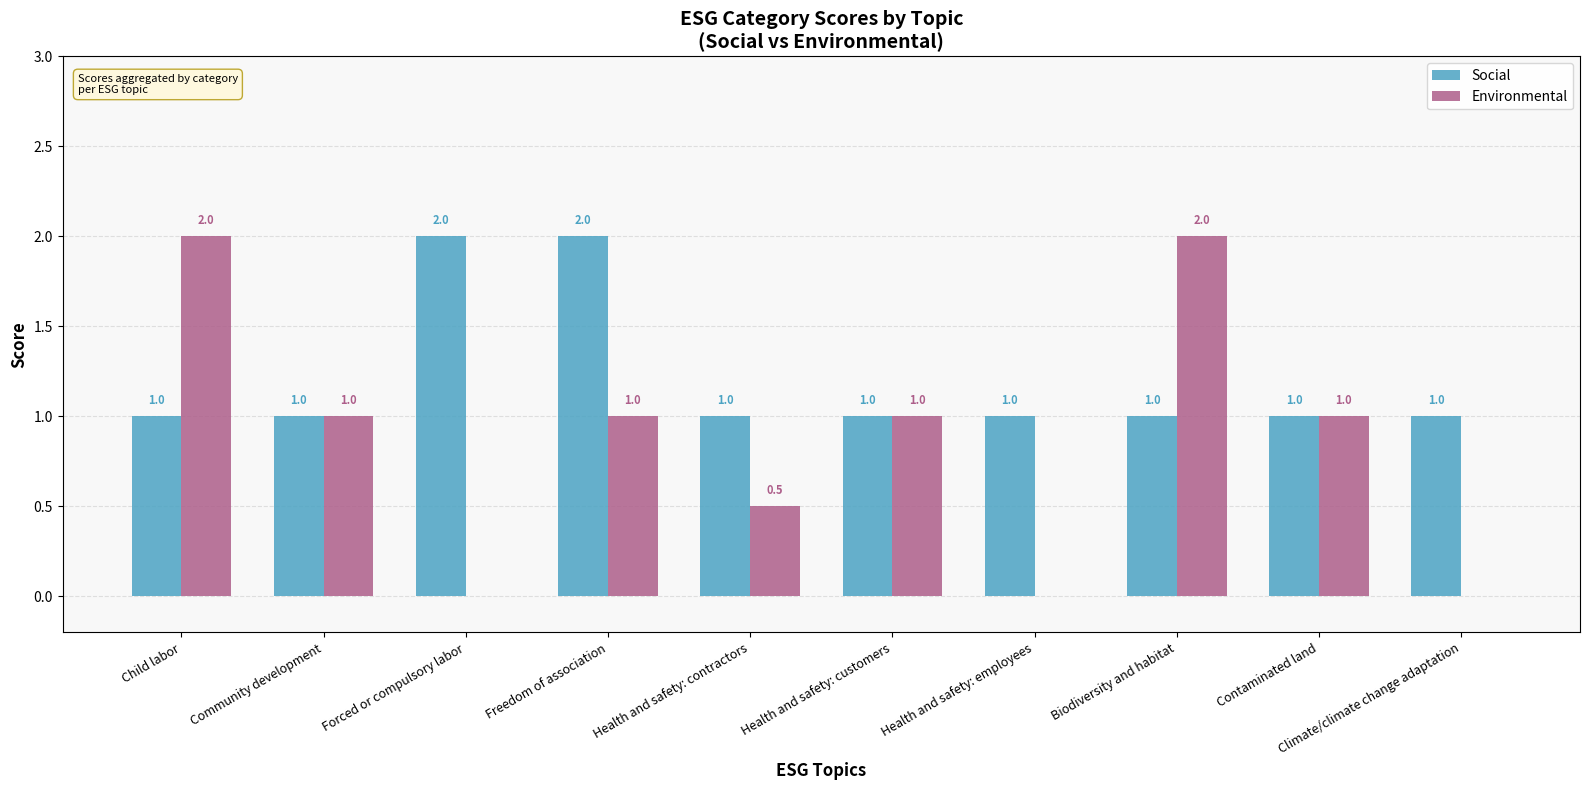

Where does the Environmental series first go above 1?

Child labor